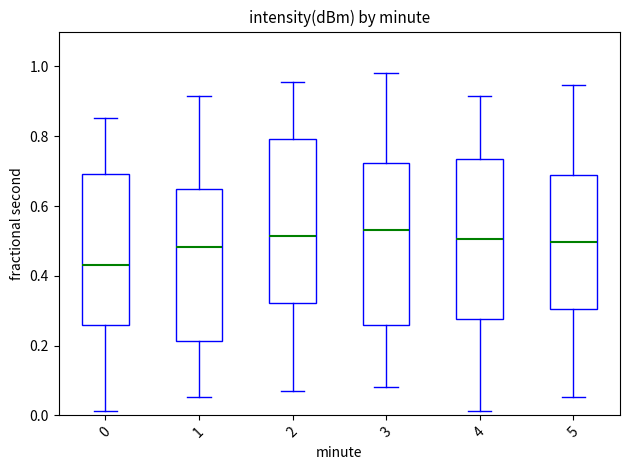

Reading left to right, read every box against the y-axis: the position of its median line, the range the box covers, and the ends of its whiskers. The values are not printed on the chart, so give them approximately, as read against the axis.

0: median 0.44, box 0.26 to 0.70, whiskers 0.02 to 0.86
1: median 0.48, box 0.22 to 0.64, whiskers 0.06 to 0.92
2: median 0.52, box 0.32 to 0.80, whiskers 0.06 to 0.96
3: median 0.54, box 0.26 to 0.72, whiskers 0.08 to 0.98
4: median 0.50, box 0.28 to 0.74, whiskers 0.02 to 0.92
5: median 0.50, box 0.30 to 0.68, whiskers 0.06 to 0.94